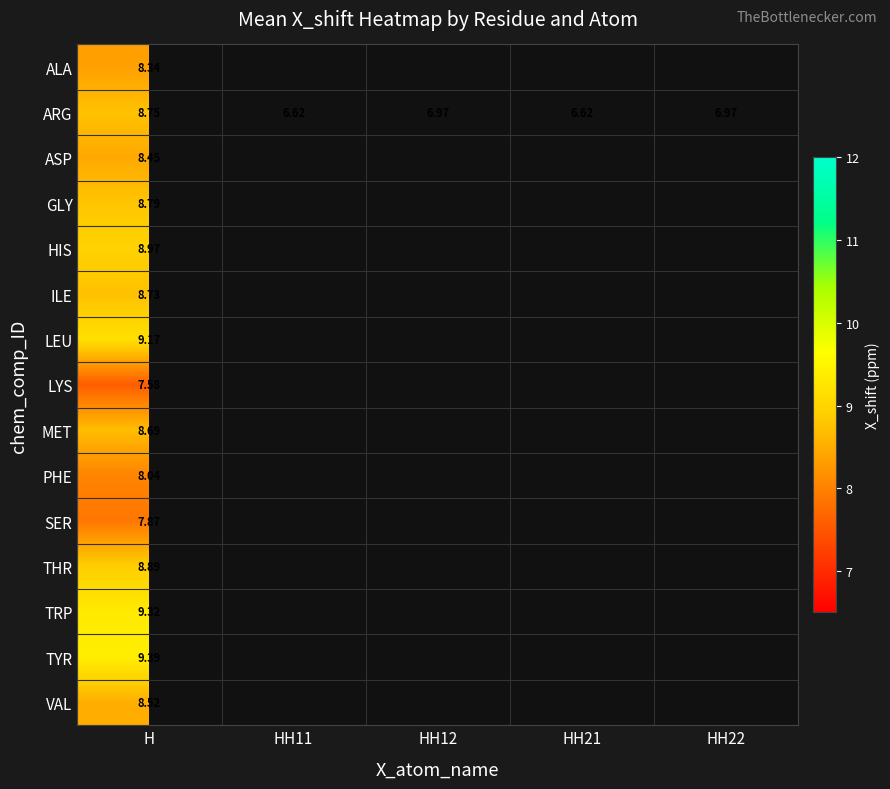

What is the smallest value displayed?

6.6